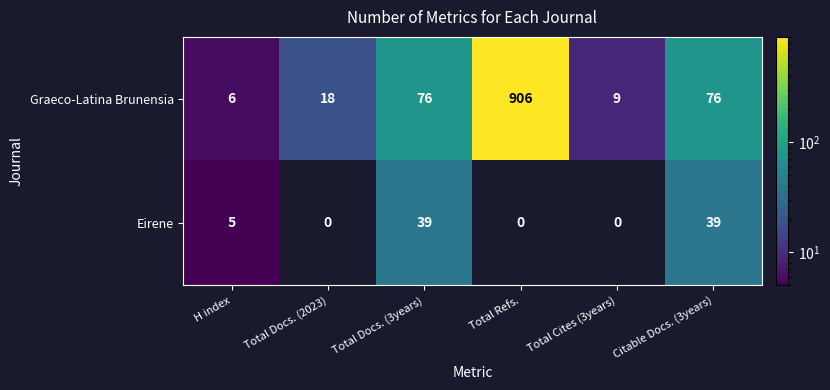

How many data points does each series have?

6